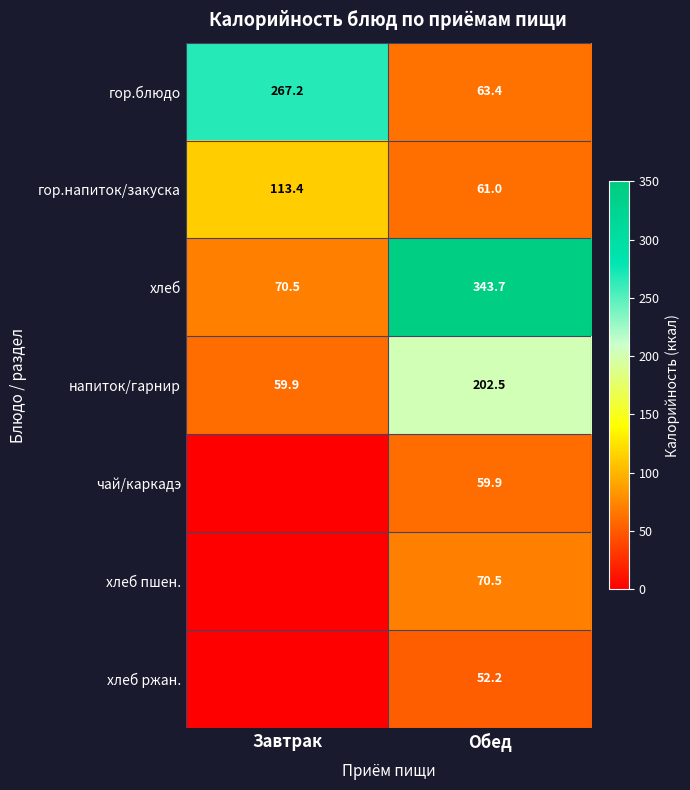

Where does the гор.блюдо series first go above 267?

Завтрак